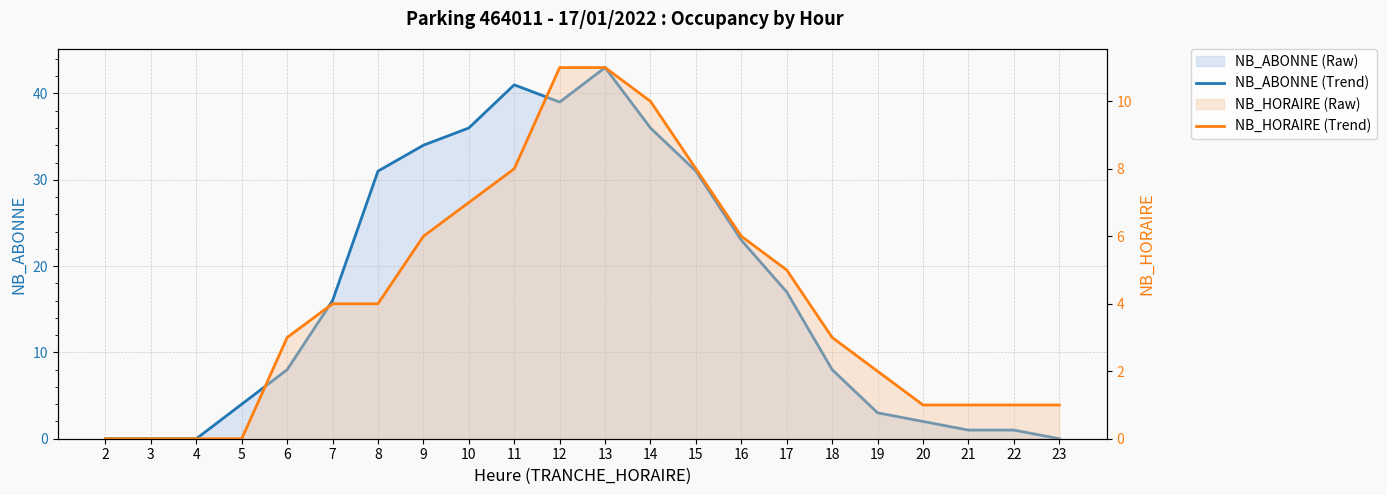

True or false: NB_ABONNE (Trend) and NB_HORAIRE (Trend) cross at least once.

False